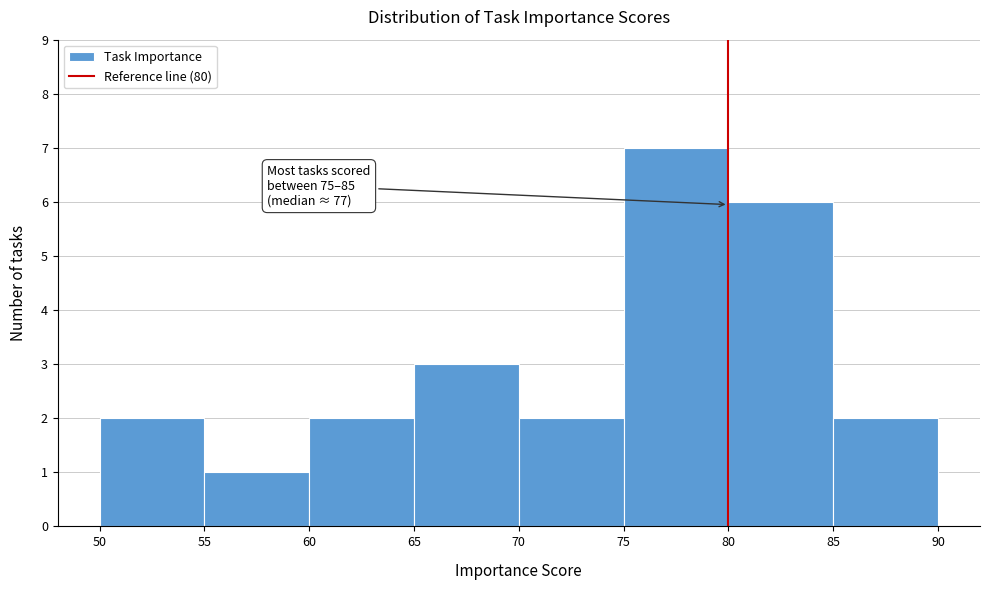

Which range on the x-axis has the tallest bar?

75 to 80